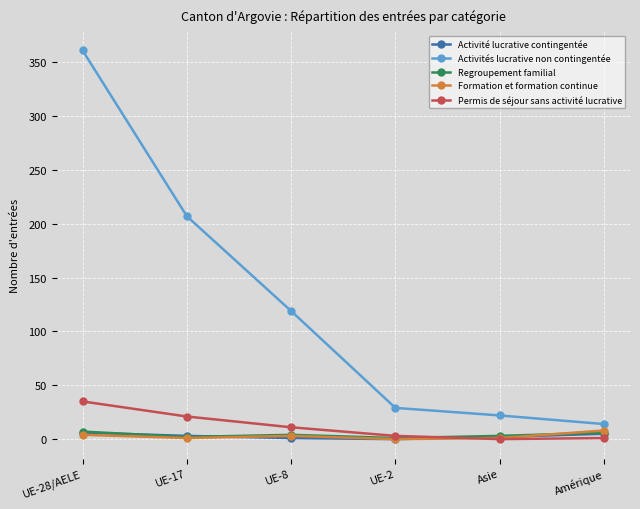

What is the sum of all Activité lucrative contingentée values?

17